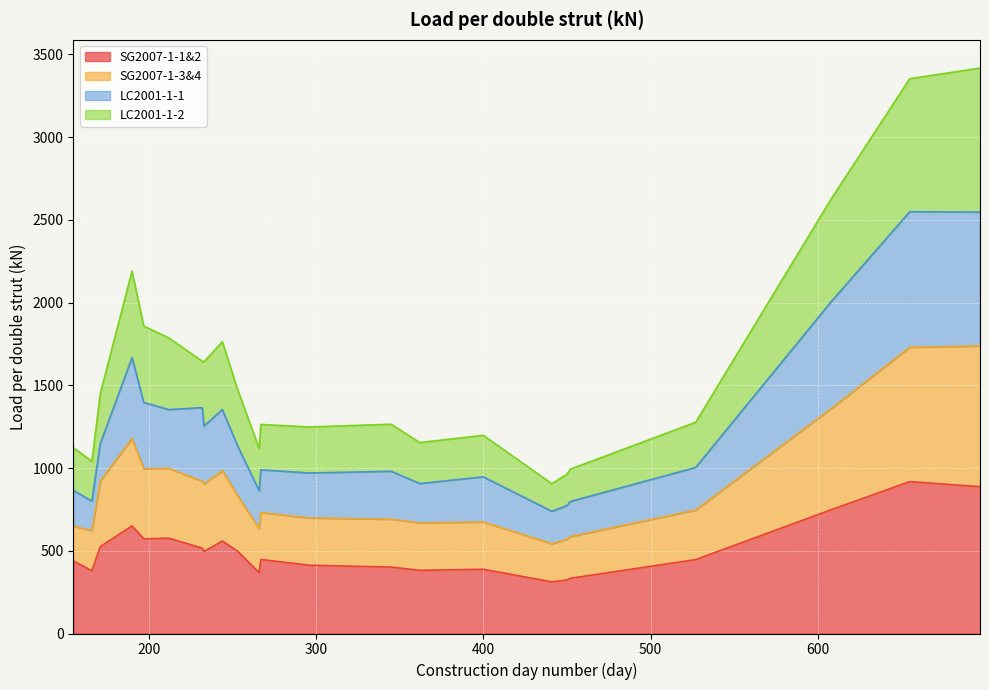

Is it true that LC2001-1-2 equals 653.6 at 452?

False